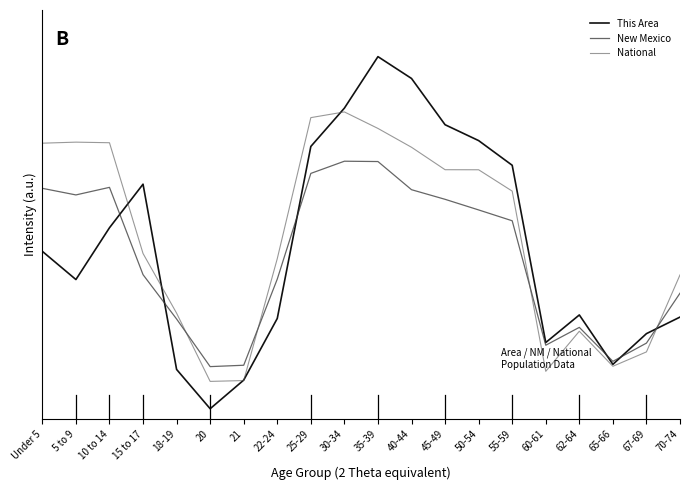

At how many categories does at least one series exceed 0?

20